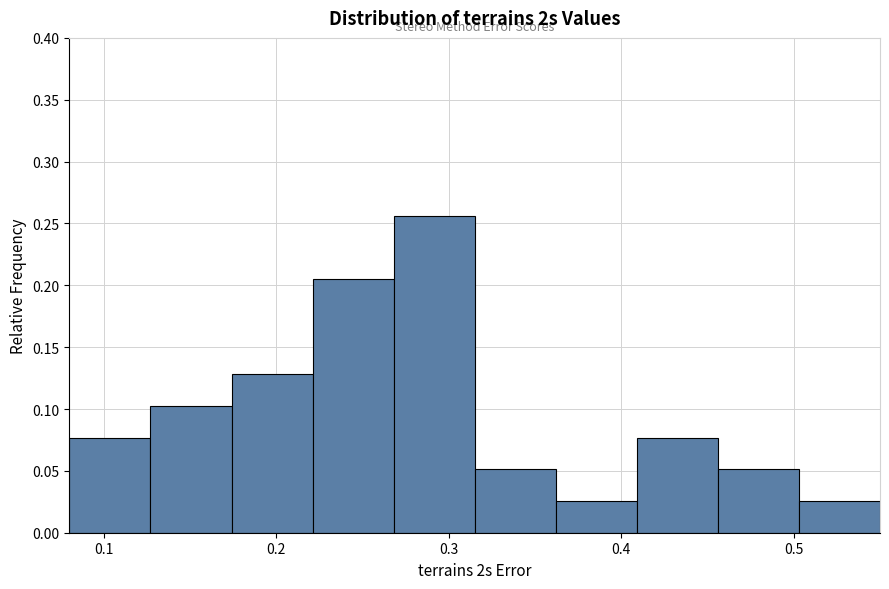

Reading left to right, list every bar in this chart as the range it spans on the x-axis followed by its height. Neither the bar edges nor the heights are printed on the chart, so give them approximately, as read against the axes.

0.080 to 0.127: 0.075
0.127 to 0.174: 0.105
0.174 to 0.221: 0.130
0.221 to 0.268: 0.205
0.268 to 0.315: 0.255
0.315 to 0.362: 0.050
0.362 to 0.409: 0.025
0.409 to 0.456: 0.075
0.456 to 0.503: 0.050
0.503 to 0.550: 0.025